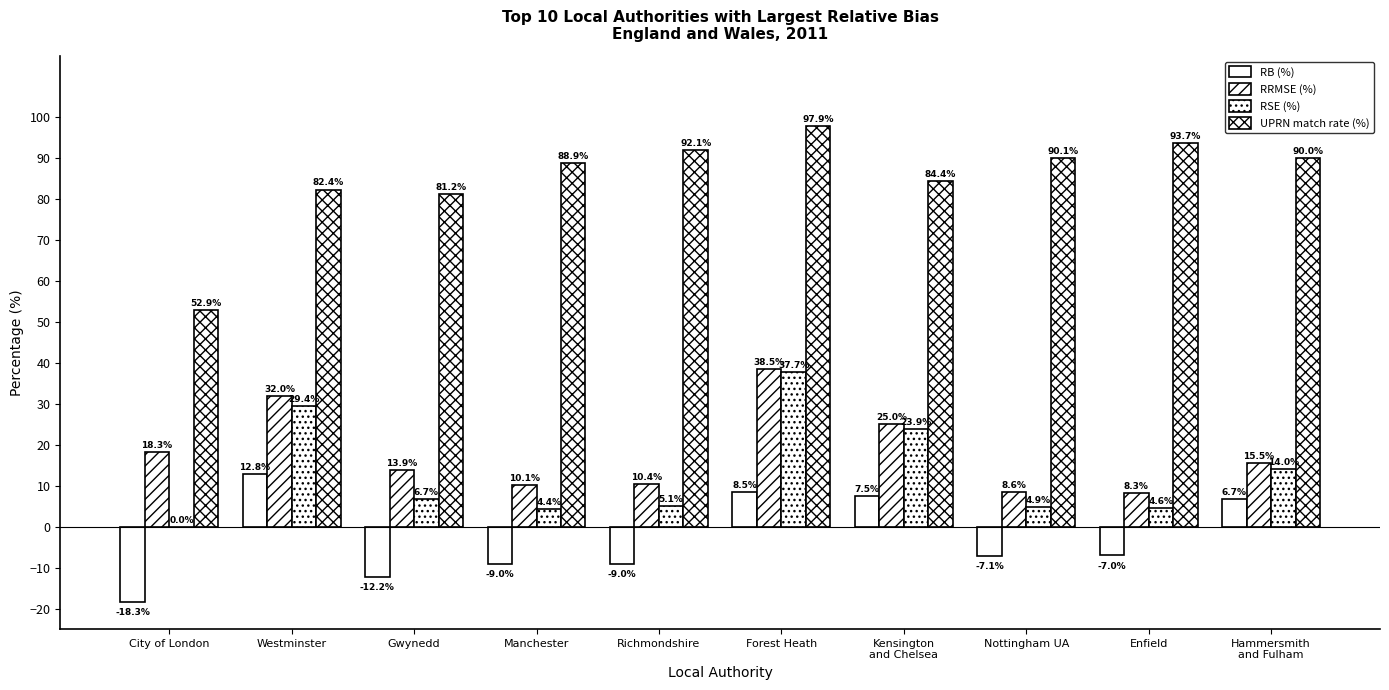

Is the value of RSE (%) at Forest Heath greater than the value of RRMSE (%) at Manchester?

Yes